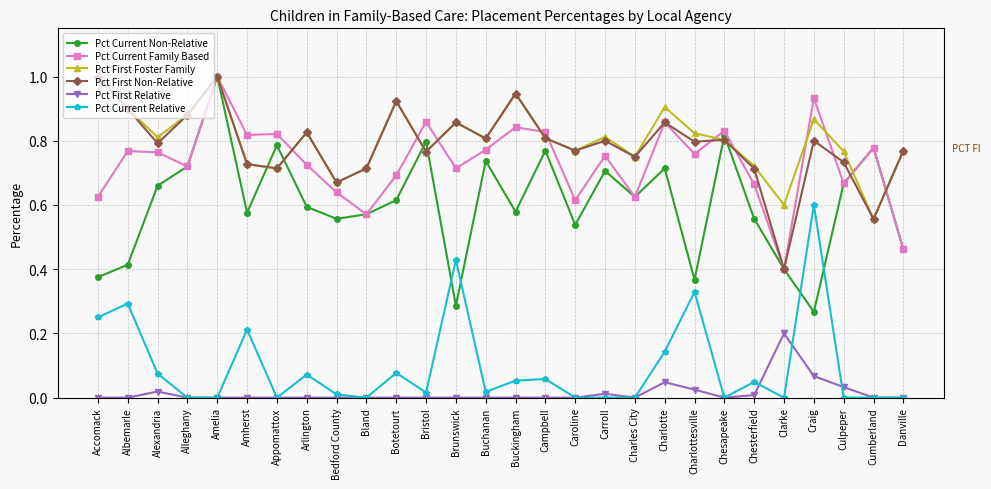

Which series has the largest range (max minus min)?

Pct Current Non-Relative